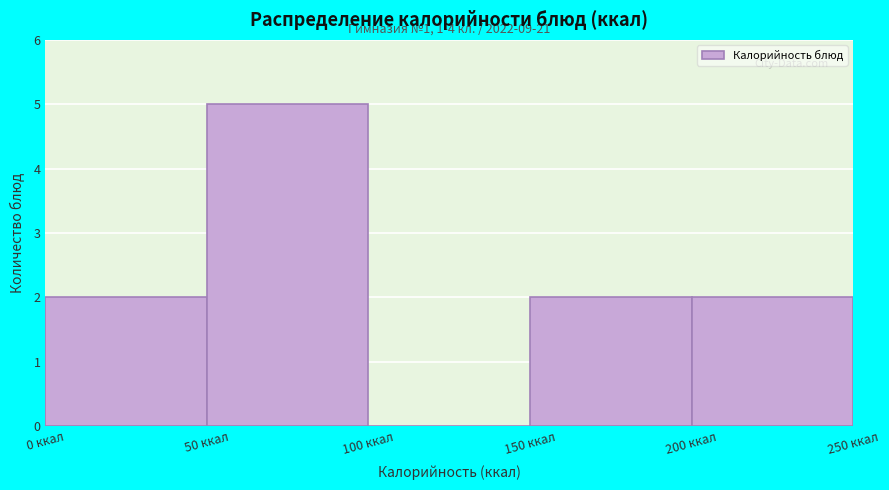

Which range on the x-axis has the tallest bar?

50 to 100